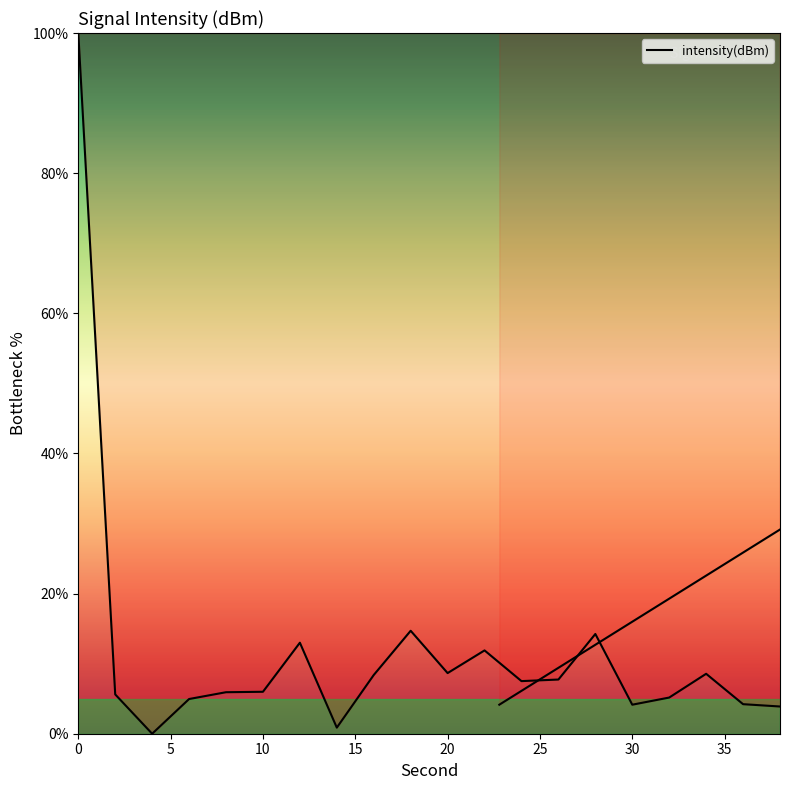

What is the difference between the second highest and second lowest values?

13.8